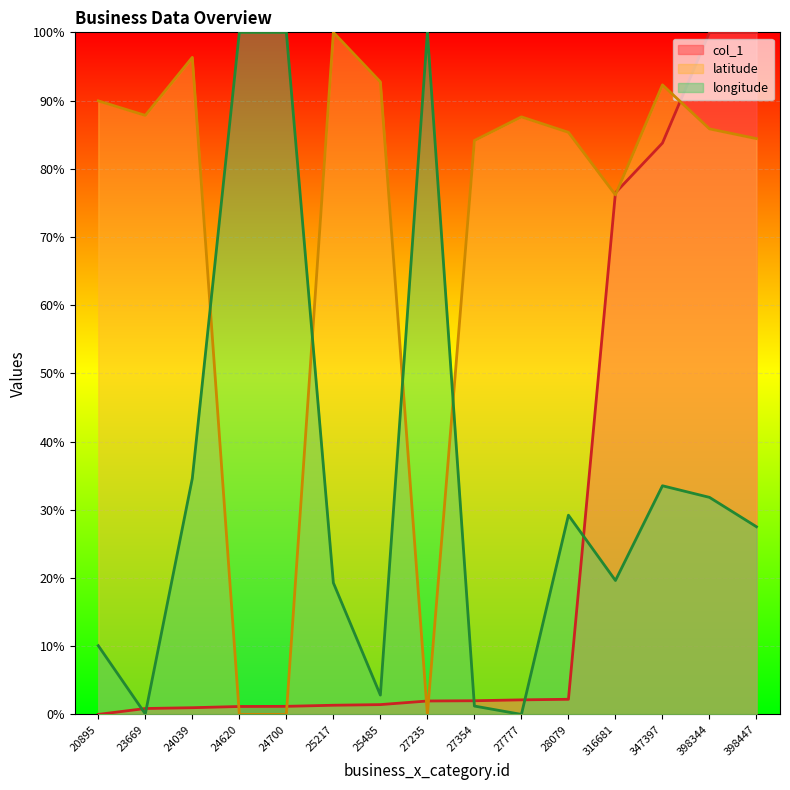

In latitude, how many points are lower than both neighbors (excluding endpoints)?

3